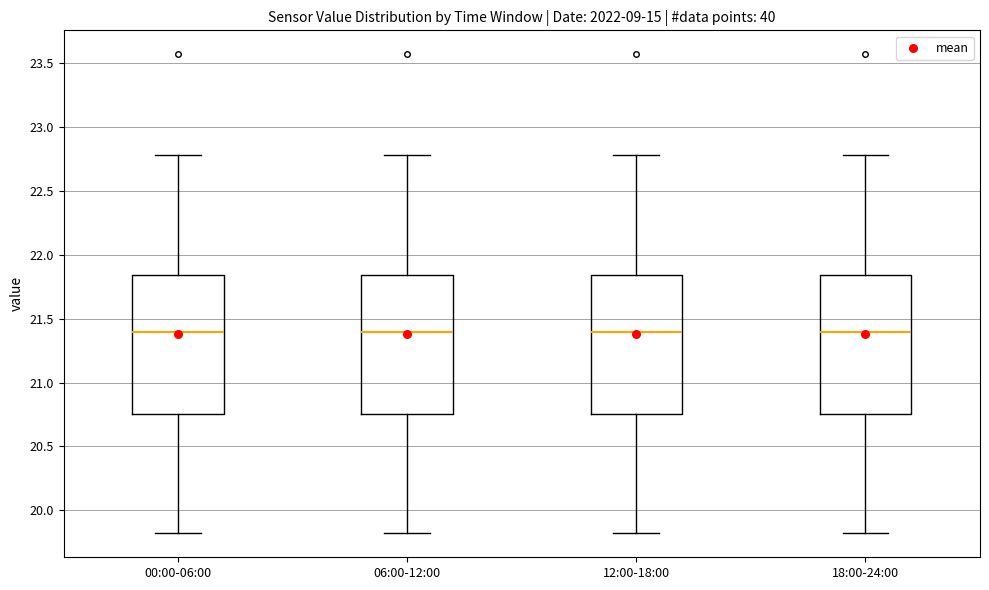

Where does the upper whisker of the box for 12:00-18:00 end on the y-axis? The values are not printed on the chart, so give them approximately, as read against the axis.

22.80